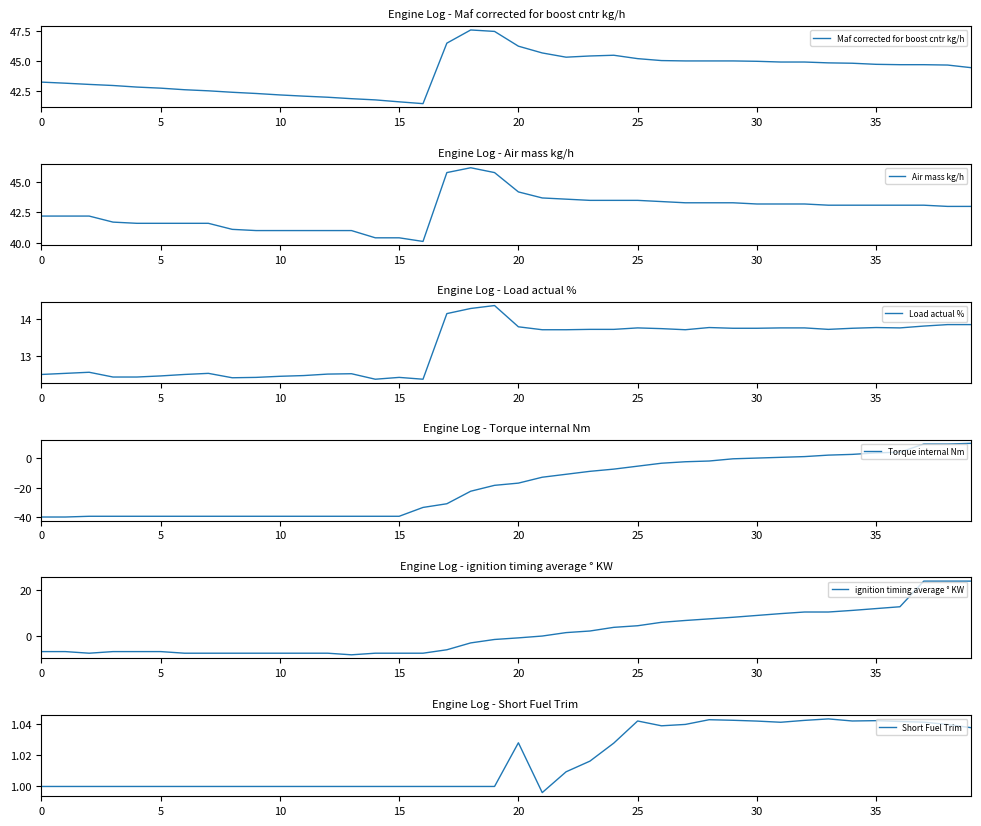

What is the maximum value for Air mass kg/h?

46.2